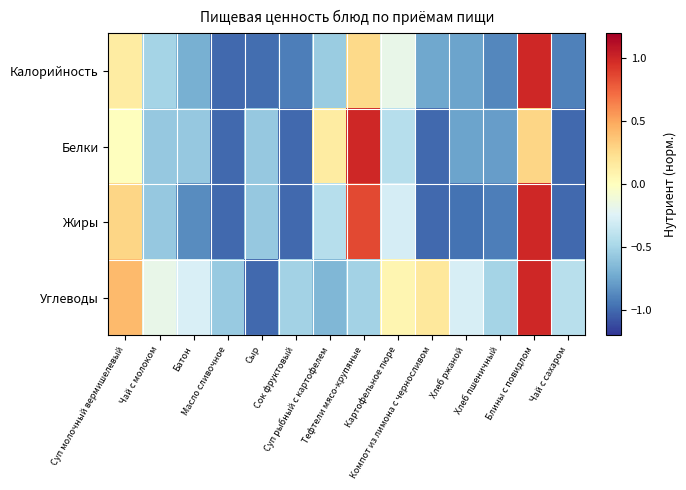

Between Чай с молоком and Тефтели мясо-крупяные, which series saw the biggest shift?

Белки